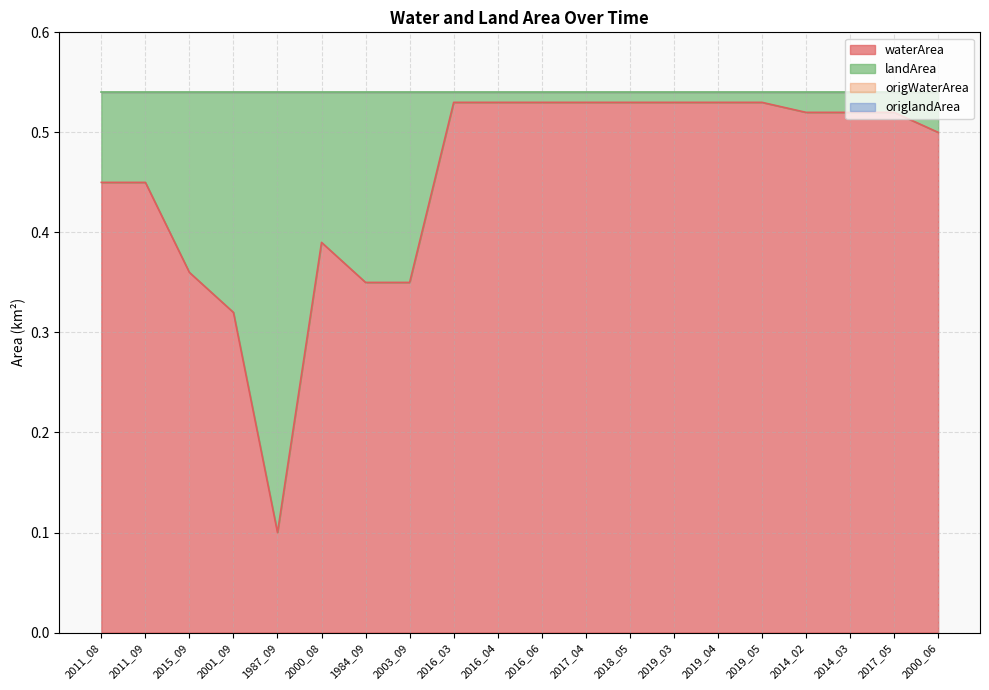

Rank the series at 2000_06 from highest to lowest value.

waterArea, origWaterArea, landArea, origlandArea